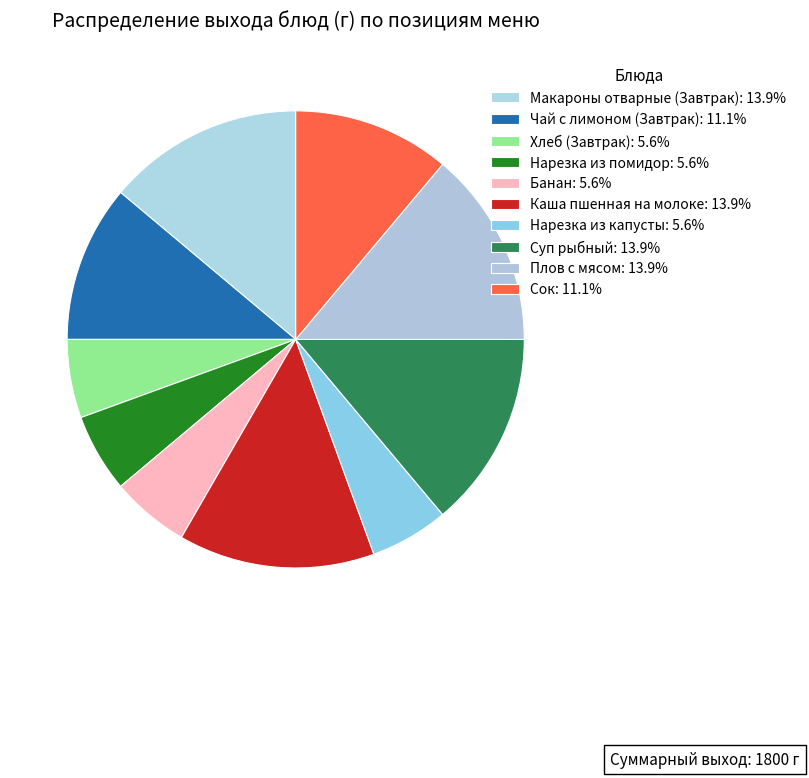

To the nearest percent, what portion does Плов с мясом represent?

14%